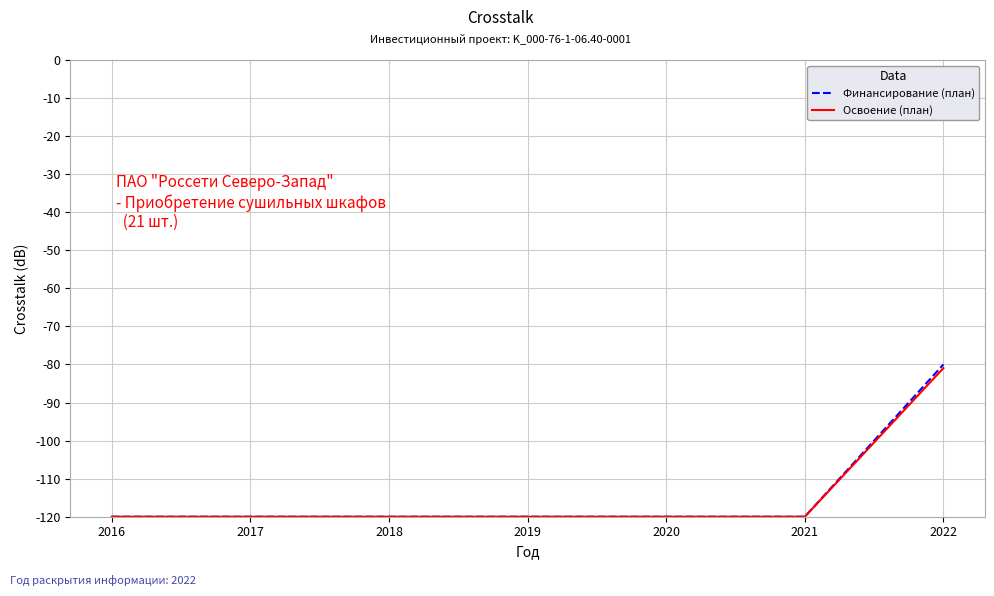

True or false: Освоение (план) has more than 2 points higher than both neighbors.

False